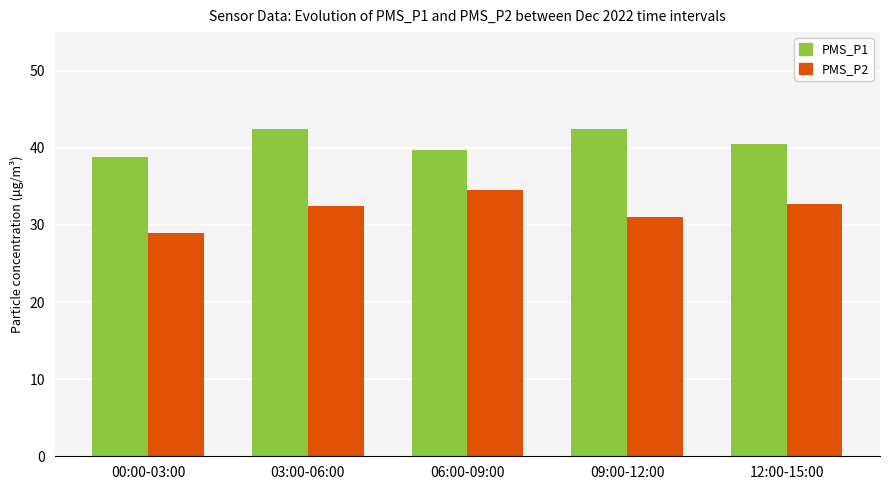

At which label does PMS_P1 first exceed 40?

03:00-06:00